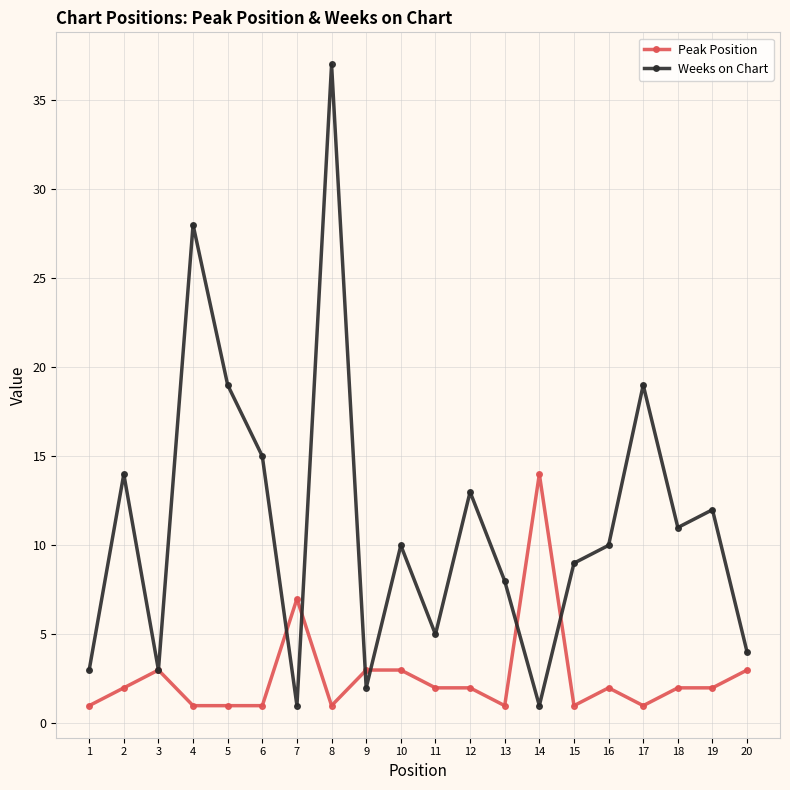

What are all the series names shown in the legend?

Peak Position, Weeks on Chart